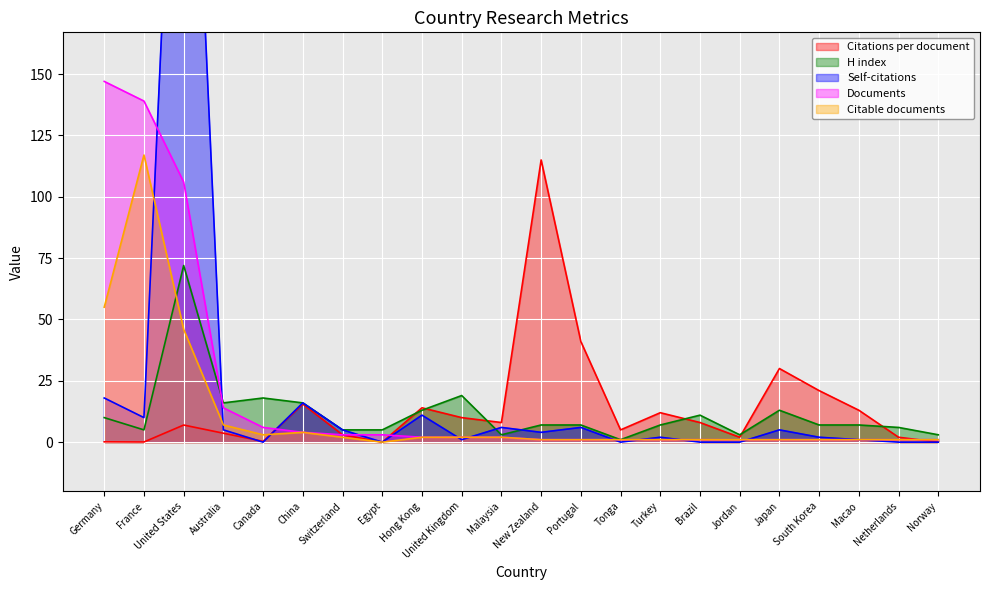

Is the value of Self-citations at United Kingdom greater than the value of Citable documents at France?

No